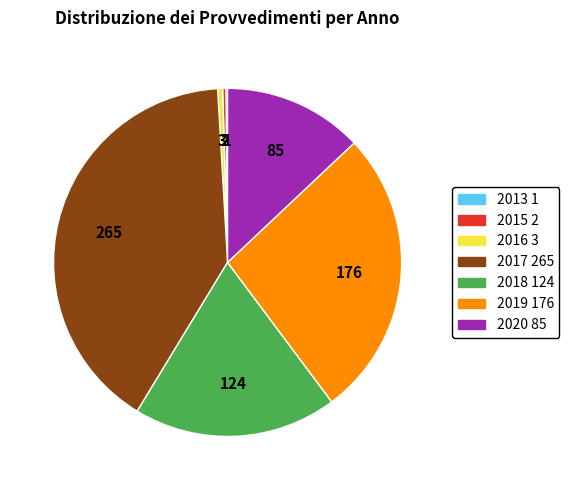

Does any single category account for the majority?

No